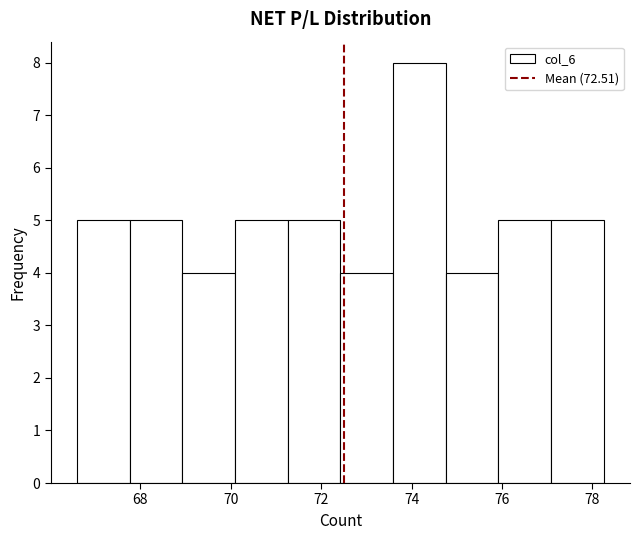

Reading left to right, list every bar in this chart as the range it spans on the x-axis followed by its height. Neither the bar edges nor the heights are printed on the chart, so give them approximately, as read against the axes.

66.6 to 67.8: 5
67.8 to 69.0: 5
69.0 to 70.0: 4
70.0 to 71.2: 5
71.2 to 72.4: 5
72.4 to 73.6: 4
73.6 to 74.8: 8
74.8 to 76.0: 4
76.0 to 77.0: 5
77.0 to 78.2: 5